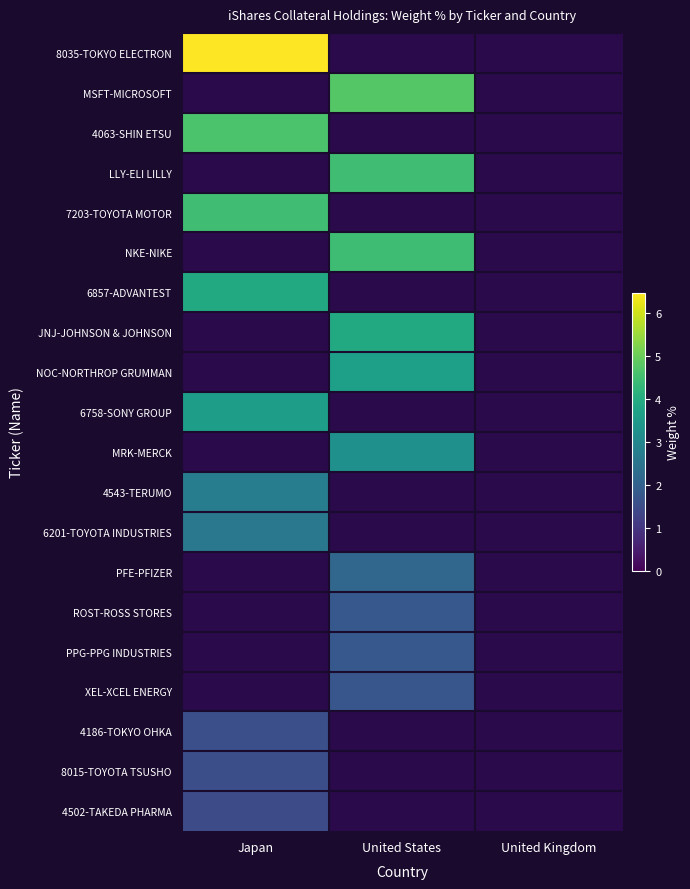

Which has a higher value, United States or United Kingdom?

United States